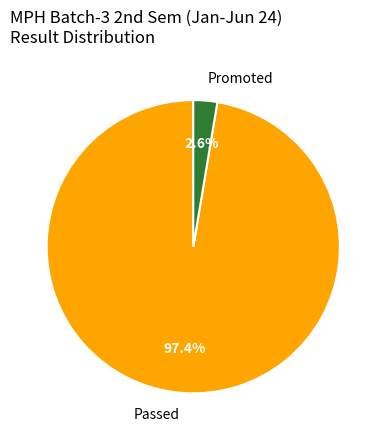

How many segments does this pie chart have?

2